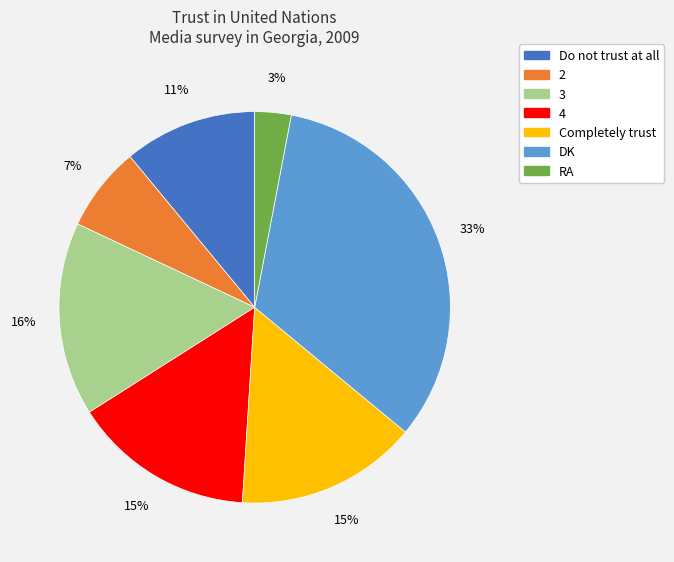

Which category has the smallest portion of the pie?

RA